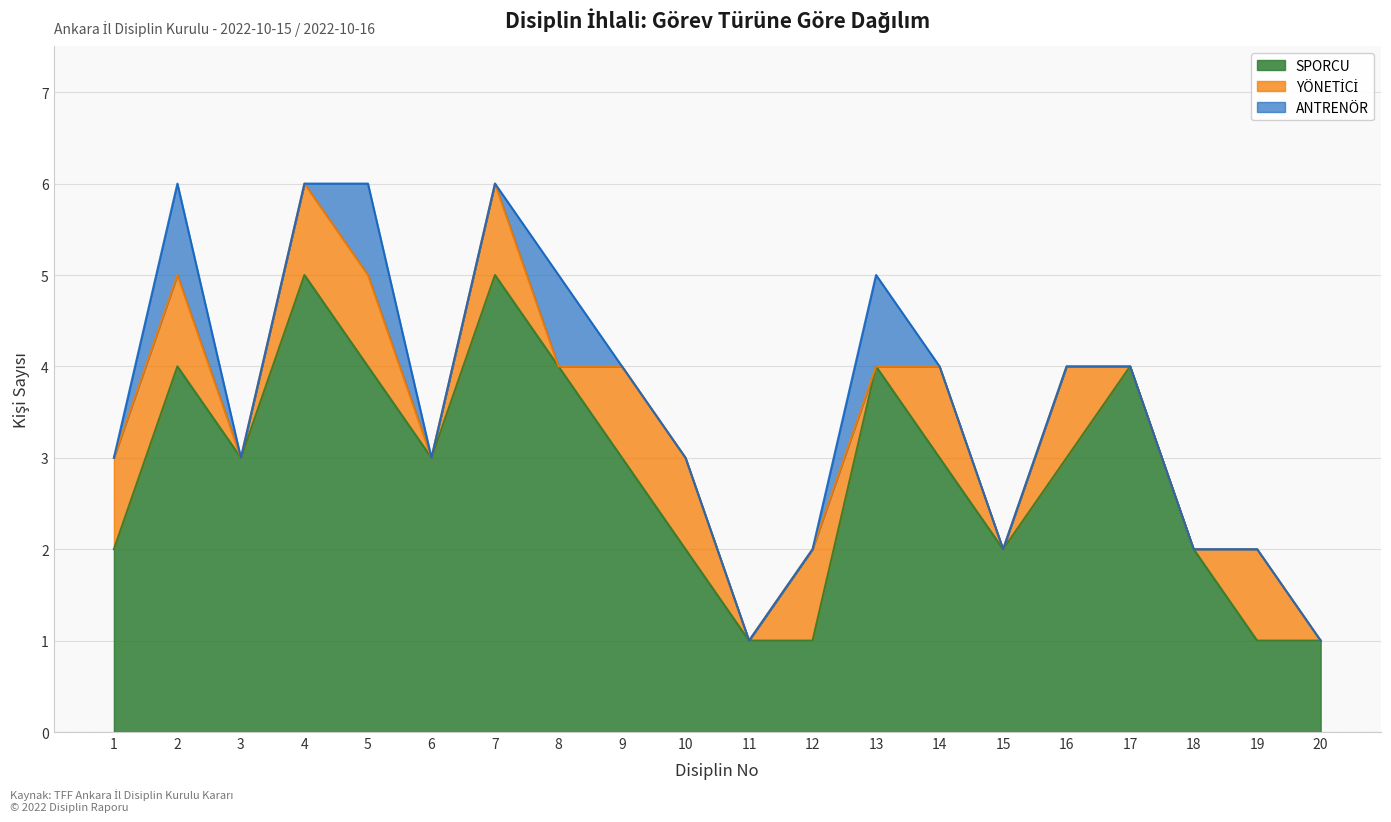

Reading left to right, extract all data points from this chart.

SPORCU: 2	4	3	5	4	3	5	4	3	2	1	1	4	3	2	3	4	2	1	1
YÖNETİCİ: 1	1	0	1	1	0	1	0	1	1	0	1	0	1	0	1	0	0	1	0
ANTRENÖR: 0	1	0	0	1	0	0	1	0	0	0	0	1	0	0	0	0	0	0	0